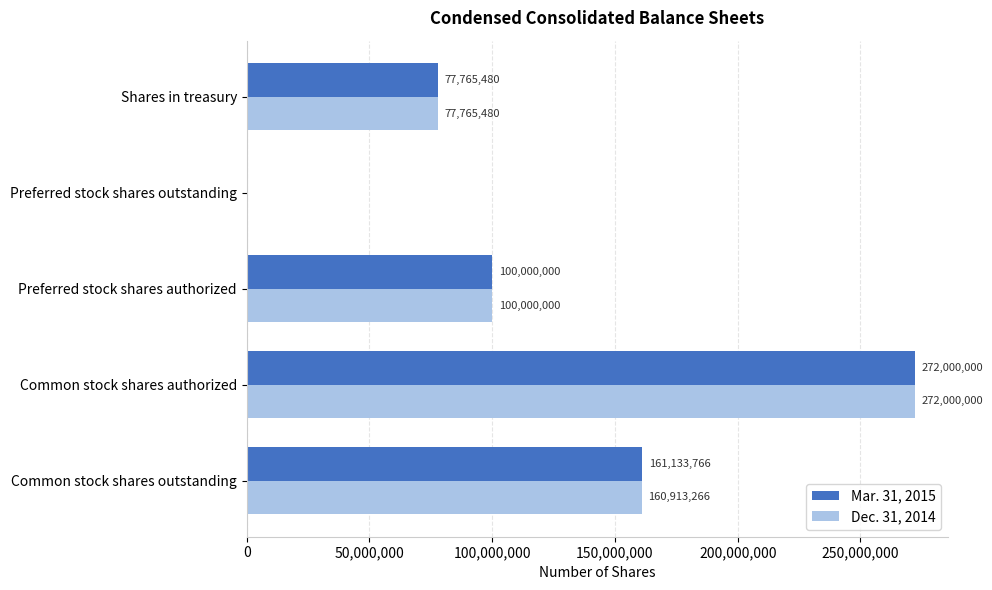

Which series changed the most between Common stock shares outstanding and Preferred stock shares authorized?

Mar. 31, 2015